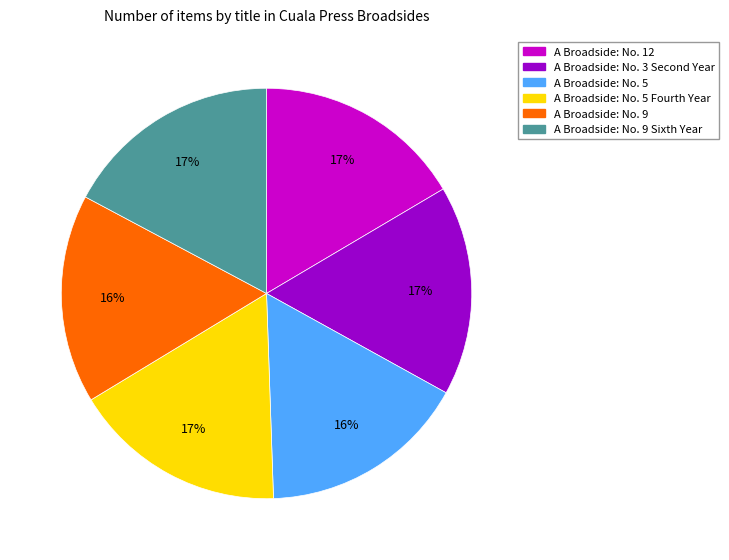

Does any single category account for the majority?

No